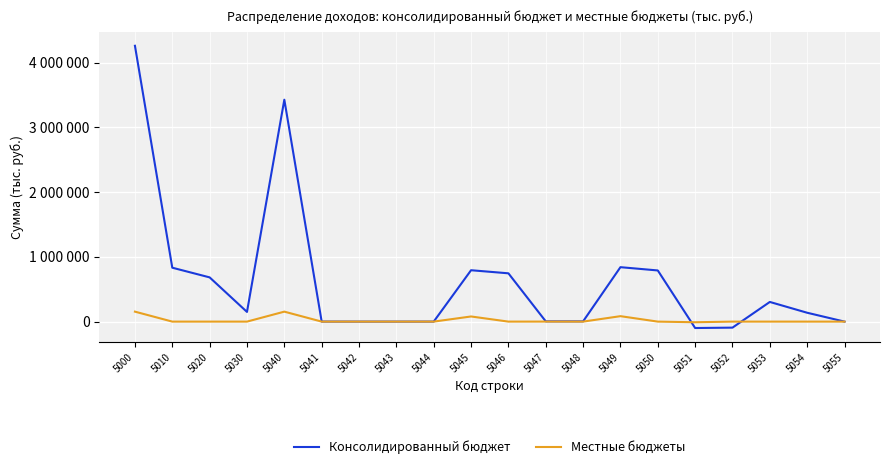

What are all the series names shown in the legend?

Консолидированный бюджет, Местные бюджеты